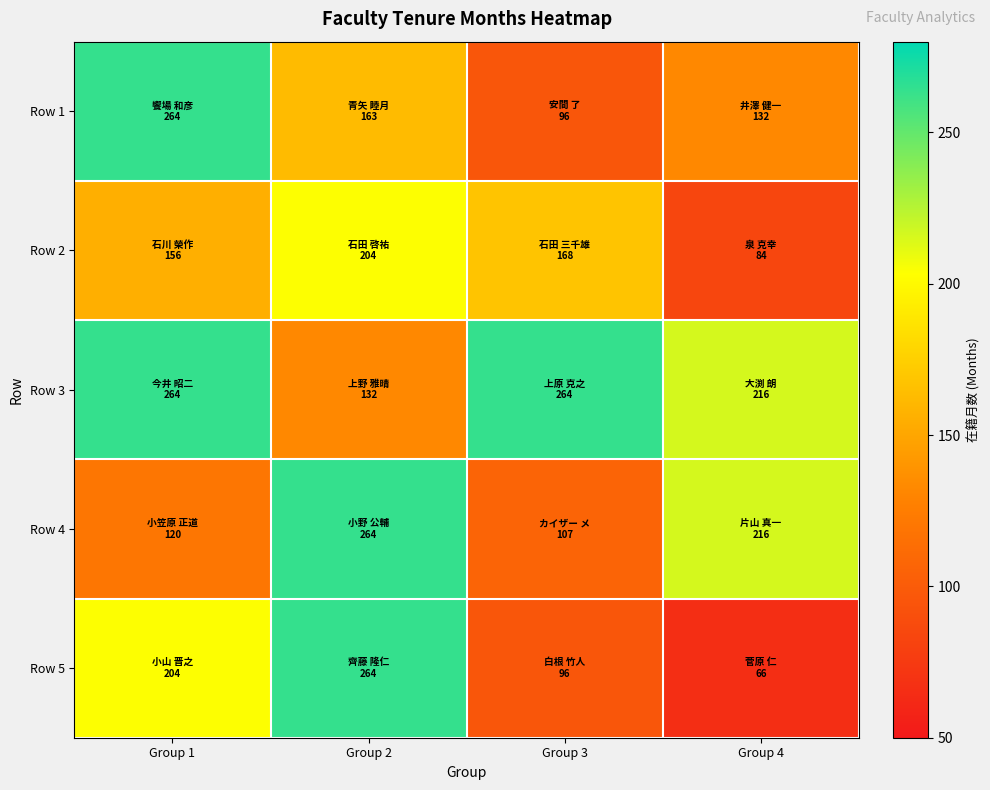

Which label corresponds to the largest value in the chart?

Group 1